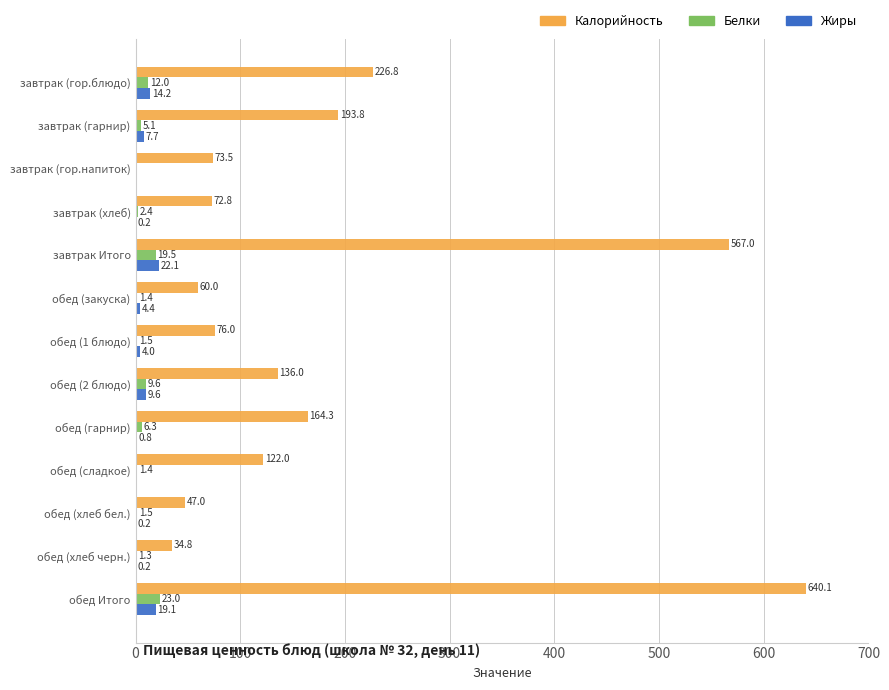

Between завтрак (хлеб) and обед (гарнир), which series saw the biggest shift?

Калорийность